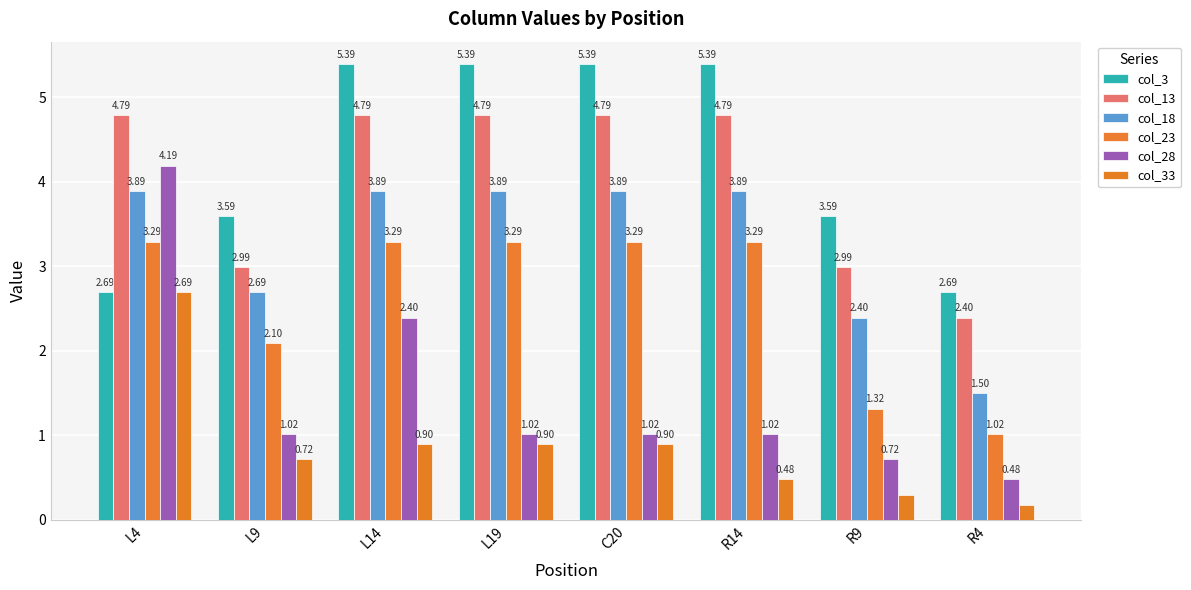

Does the chart contain any negative values?

No